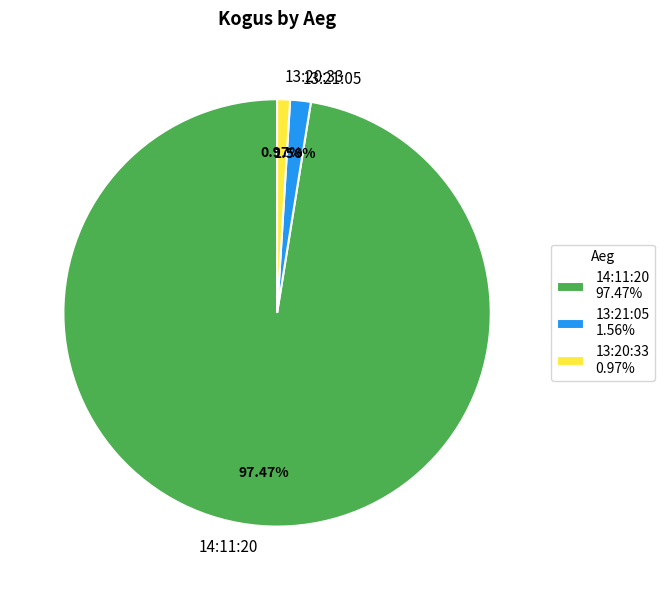

Which slice is the smallest?

13:20:33